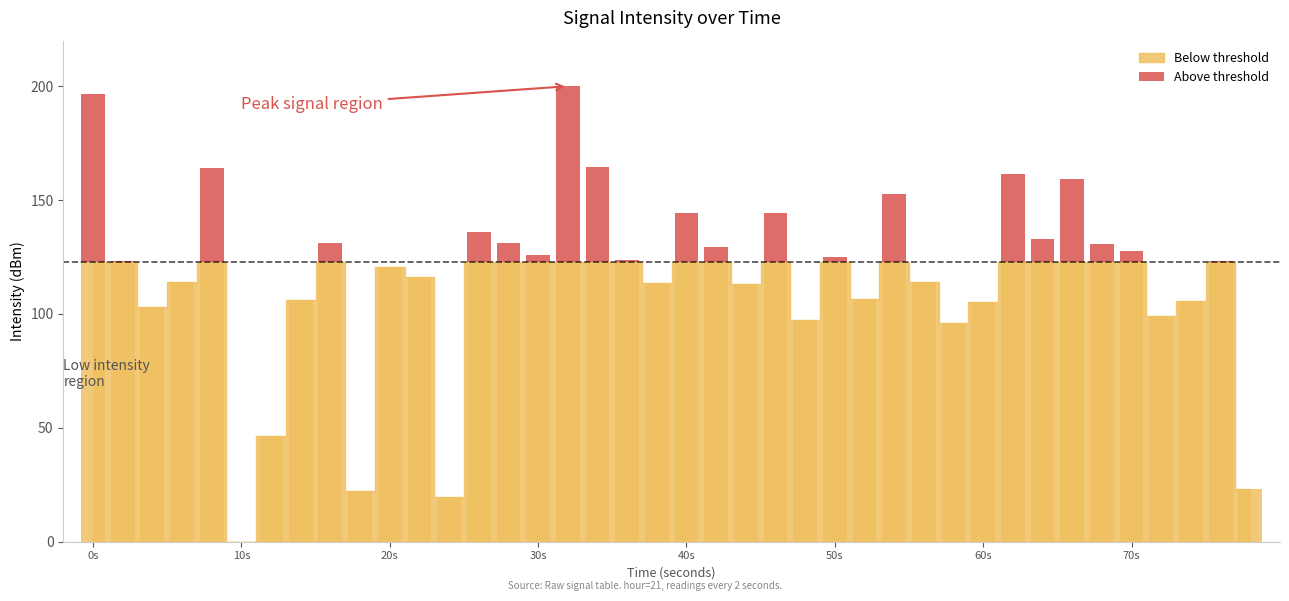

Between 10s and 40s, which is larger?

40s